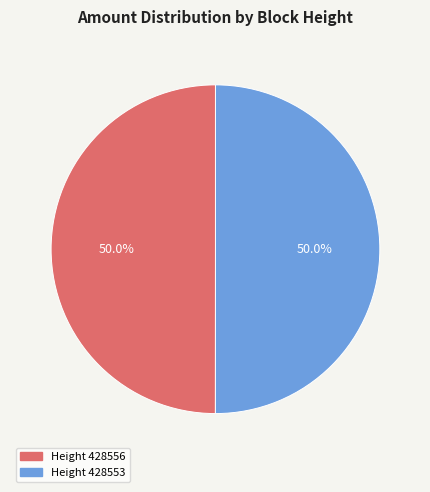

How many slices are in this pie chart?

2